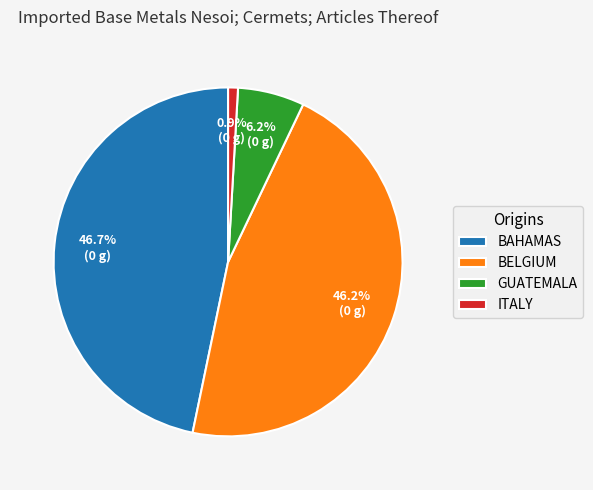

Is ITALY the majority of the pie?

No